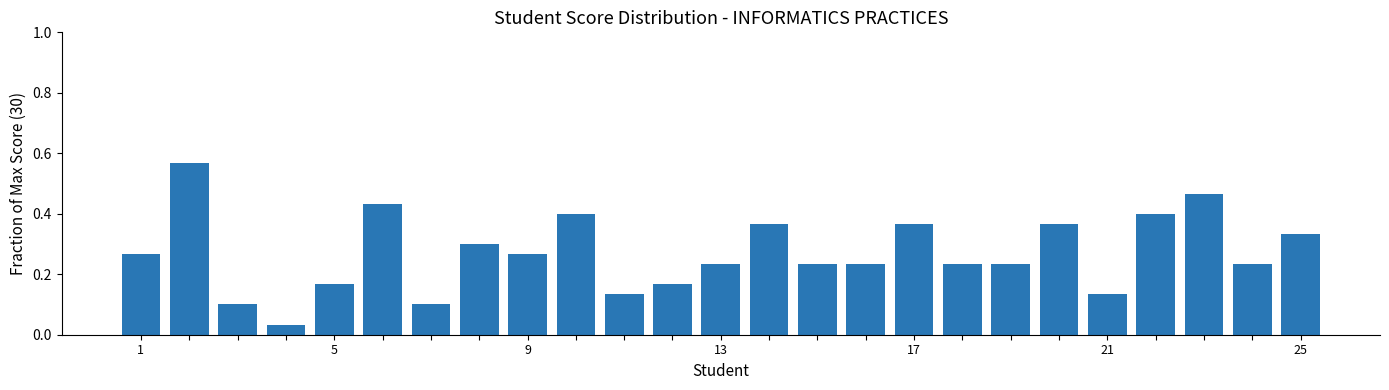

Reading right to left, extract all data points from this chart.

0.3	0.2	0.5	0.4	0.1	0.4	0.2	0.2	0.4	0.2	0.2	0.4	0.2	0.2	0.1	0.4	0.3	0.3	0.1	0.4	0.2	0.0	0.1	0.6	0.3